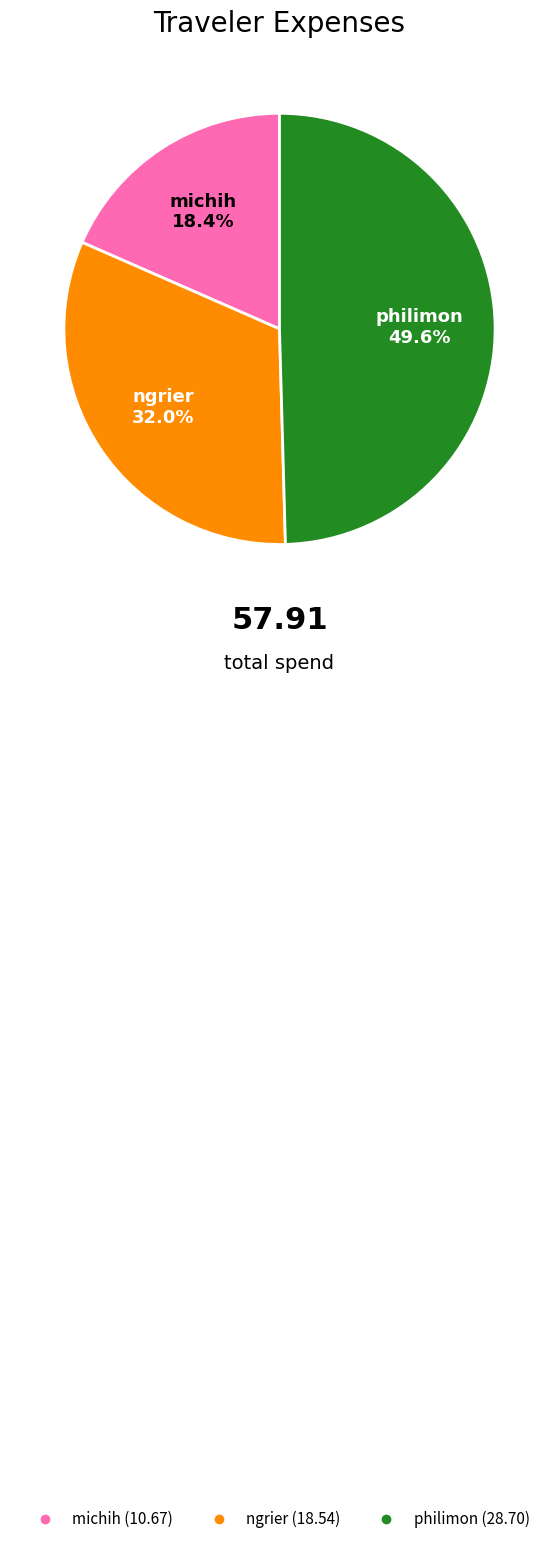

To the nearest percent, what is the difference between the michih and philimon slice percentages?

31%